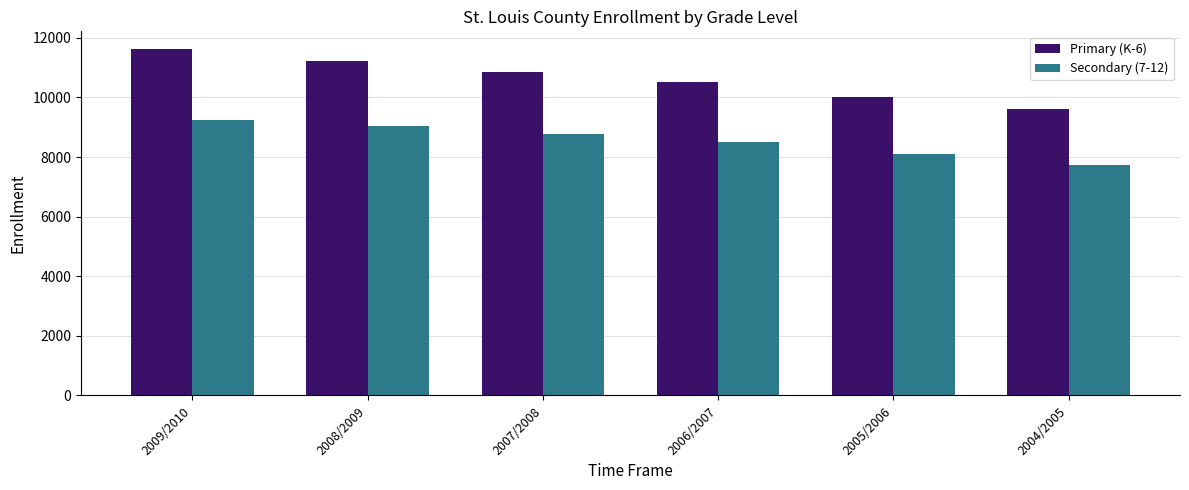

List the labels in order of Primary (K-6) value, largest first.

2009/2010, 2008/2009, 2007/2008, 2006/2007, 2005/2006, 2004/2005